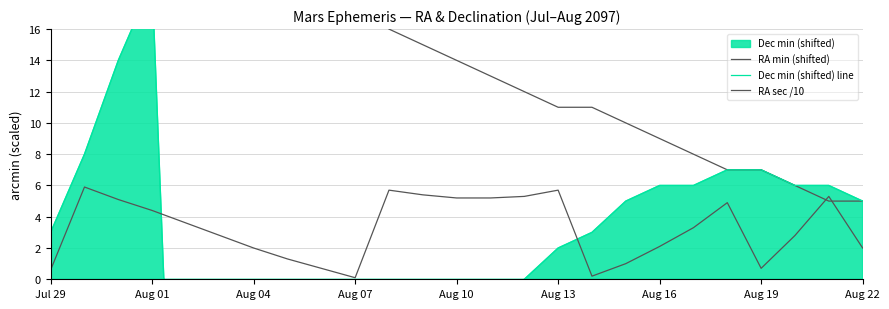

Reading left to right, list all the values displayed in this chart.

RA min (shifted): 28.0	26.0	25.0	24.0	23.0	22.0	21.0	20.0	19.0	18.0	16.0	15.0	14.0	13.0	12.0	11.0	11.0	10.0	9.0	8.0	7.0	7.0	6.0	5.0	5.0
Dec min (shifted) line: 3.0	8.0	14.0	19.0	-36.0	-31.0	-27.0	-22.0	-18.0	-15.0	-11.0	-8.0	-5.0	-3.0	0.0	2.0	3.0	5.0	6.0	6.0	7.0	7.0	6.0	6.0	5.0
RA sec /10: 0.6	5.9	5.1	4.4	3.6	2.8	2.0	1.3	0.7	0.1	5.7	5.4	5.2	5.2	5.3	5.7	0.2	1.0	2.1	3.3	4.9	0.7	2.8	5.3	2.0